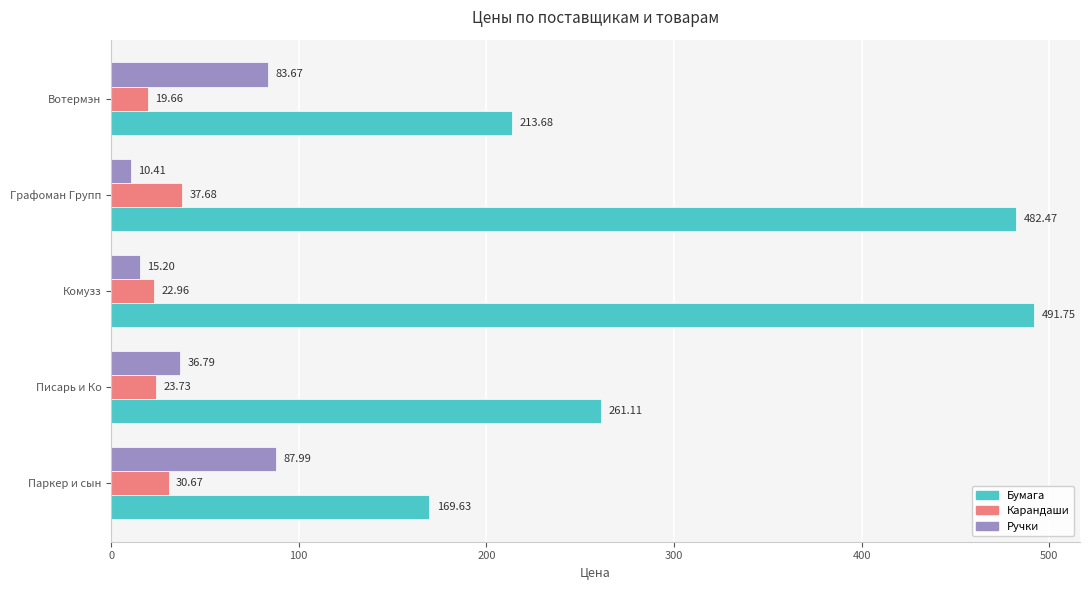

List the series in order of their peak value, lowest first.

Карандаши, Ручки, Бумага